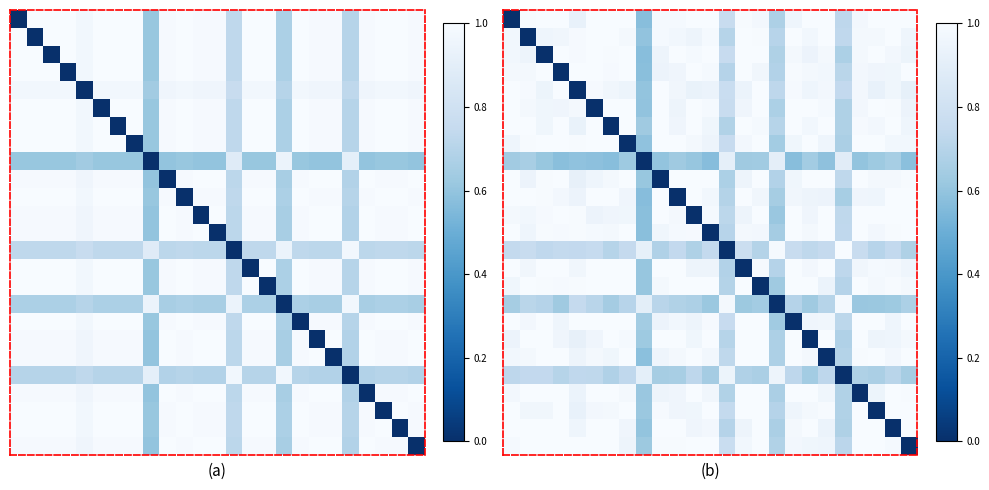

How many series are shown in this chart?

25